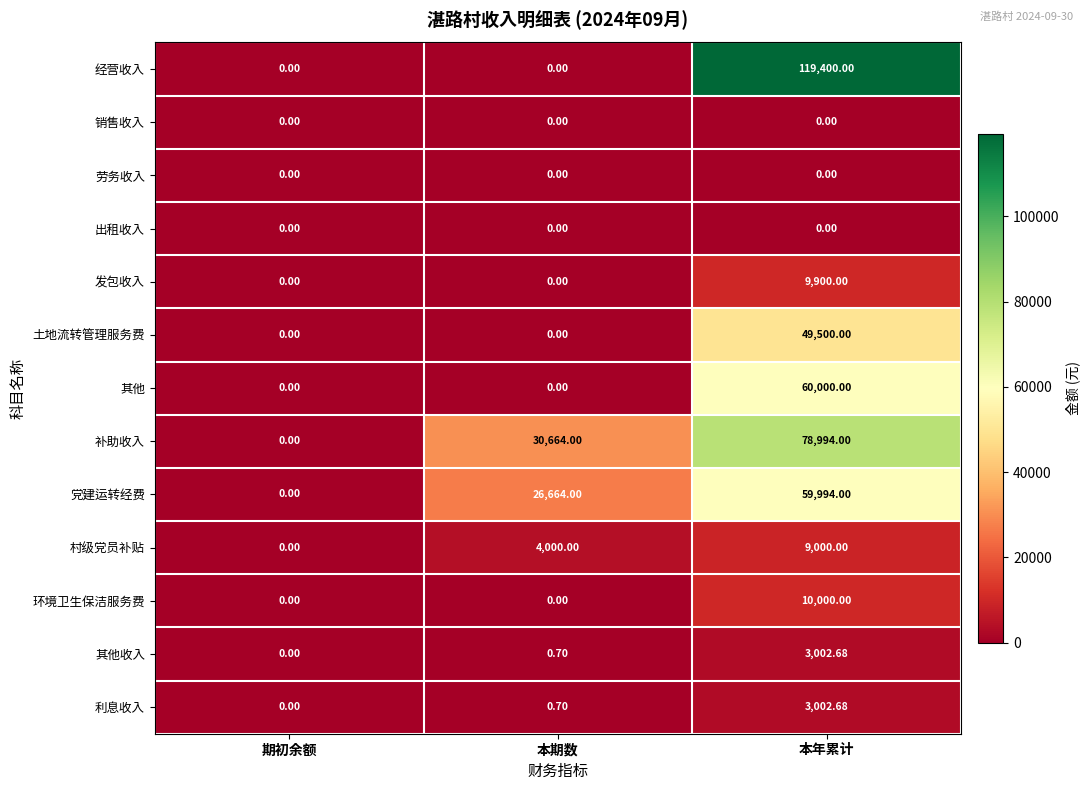

Which series has the widest spread of values?

经营收入